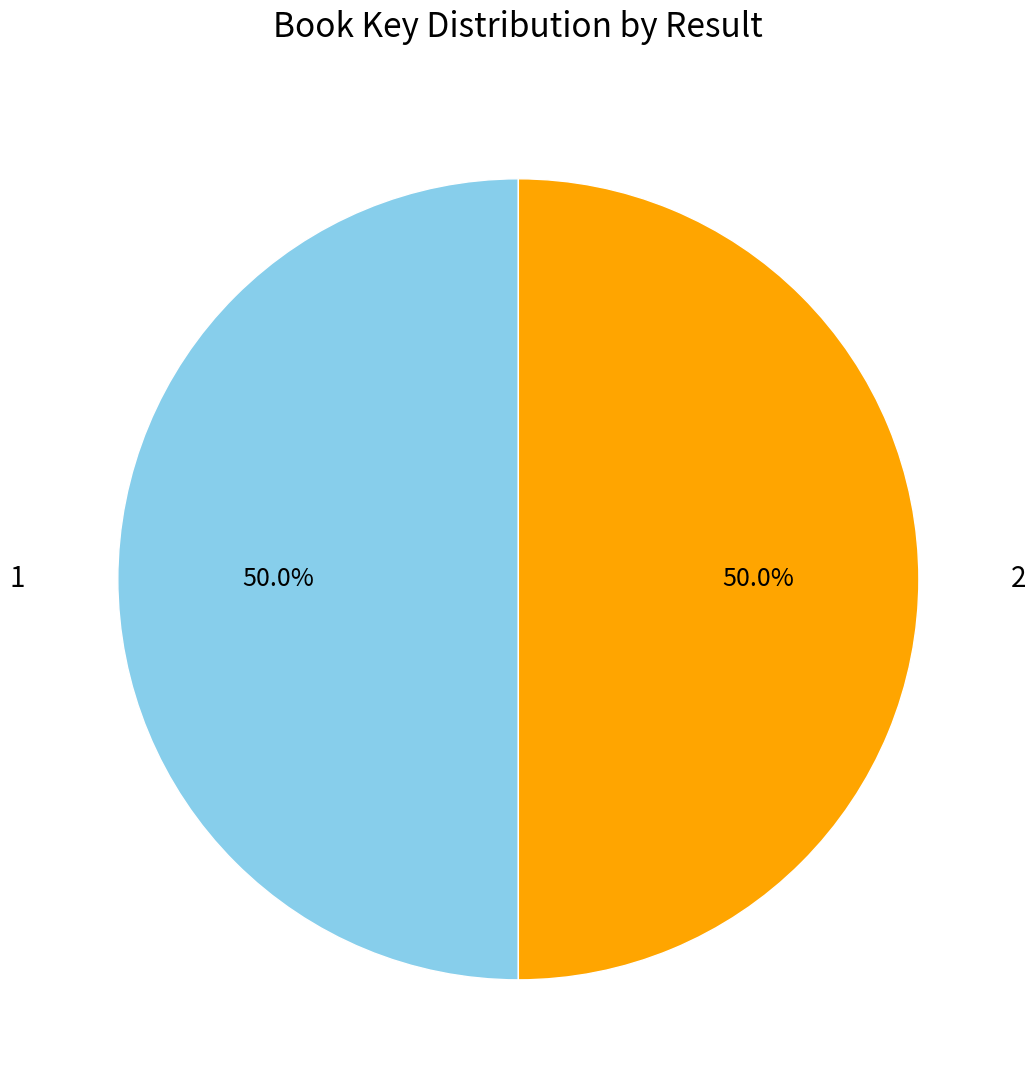

What is the total percentage of 1 and 2?

100.0%